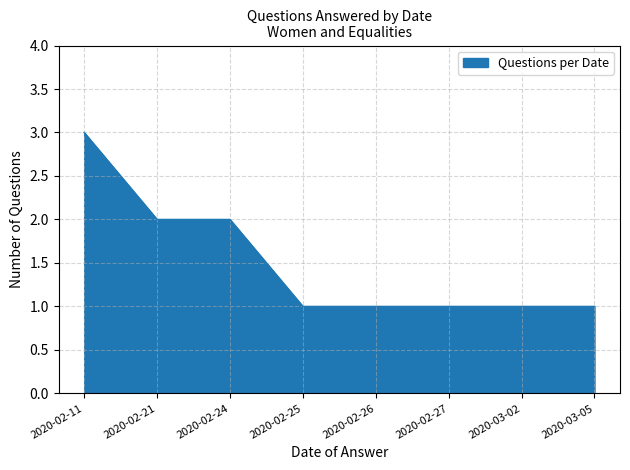

What is the sum of the values at 2020-03-02 and 2020-02-26?

2